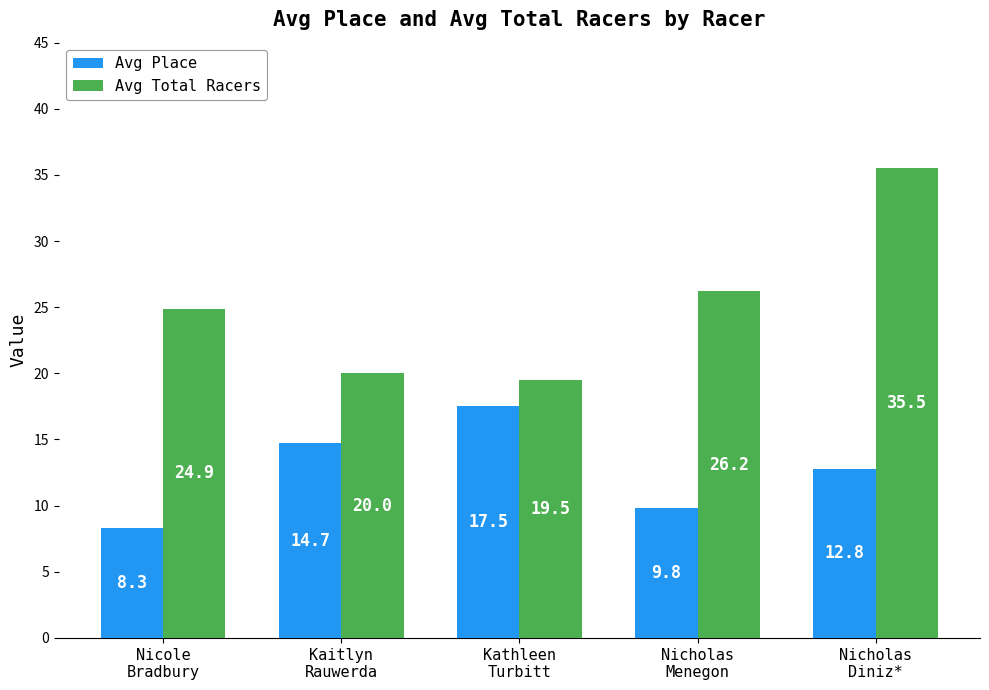

The value of Avg Place at Nicole
Bradbury is 8.3. True or false?

True